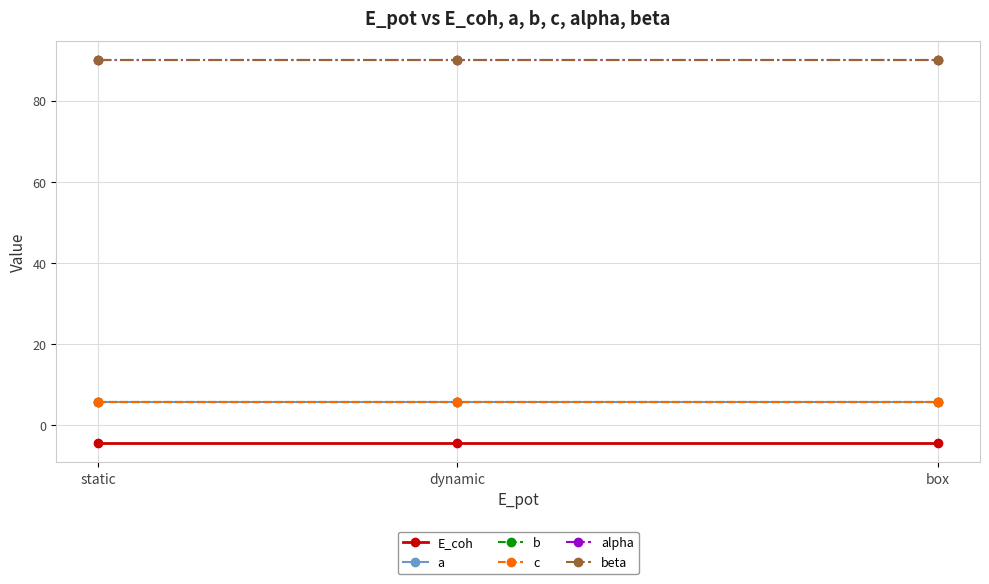

Is it true that E_coh equals -4.4 at dynamic?

True